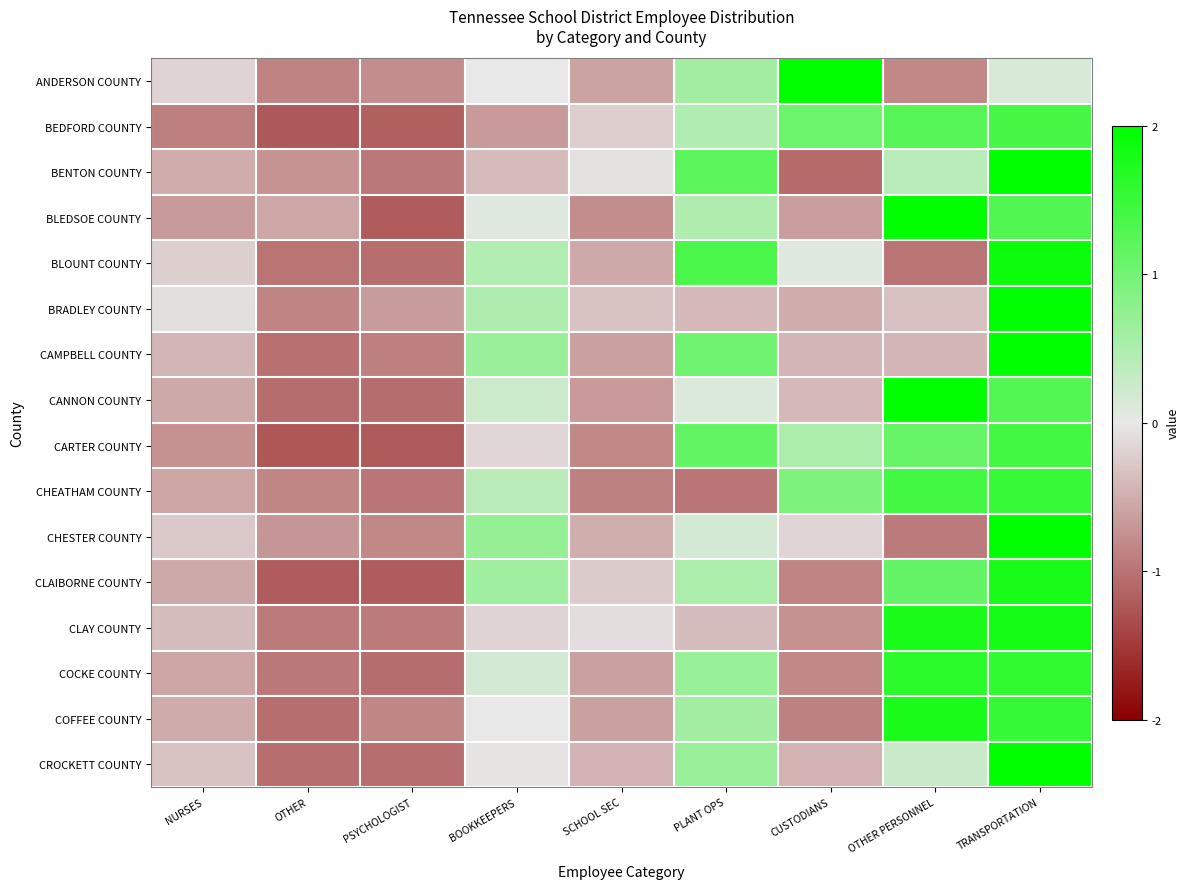

What is the total value across all series at NURSES?

-7.4